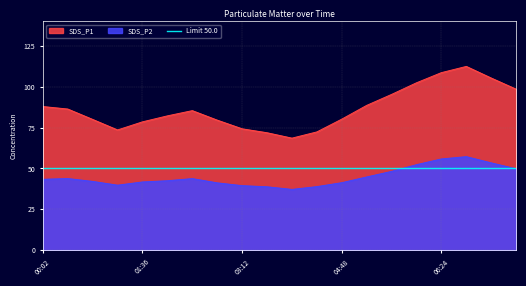

What is the lowest value of the SDS_P1 series?

68.5